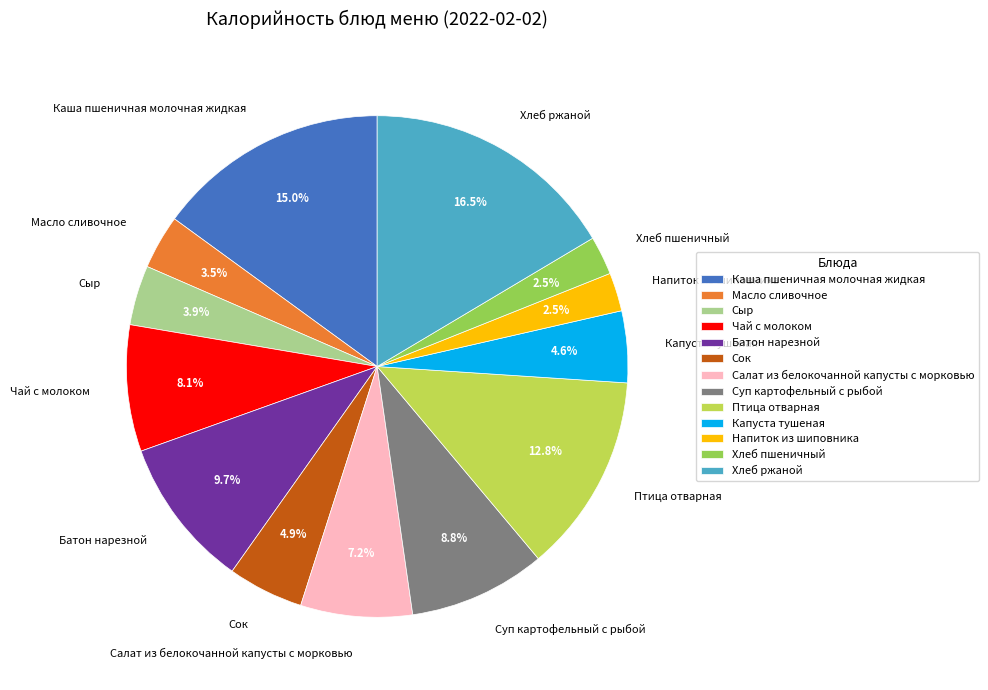

What is the largest slice in the pie chart?

Хлеб ржаной